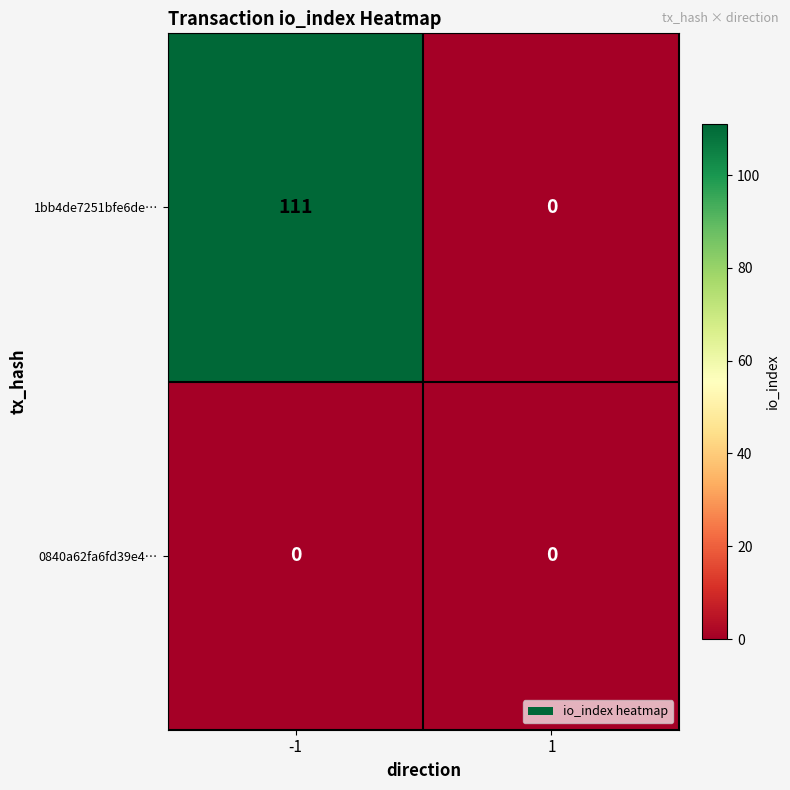

The value of 1bb4de7251bfe6de… at 1 is 39. True or false?

False